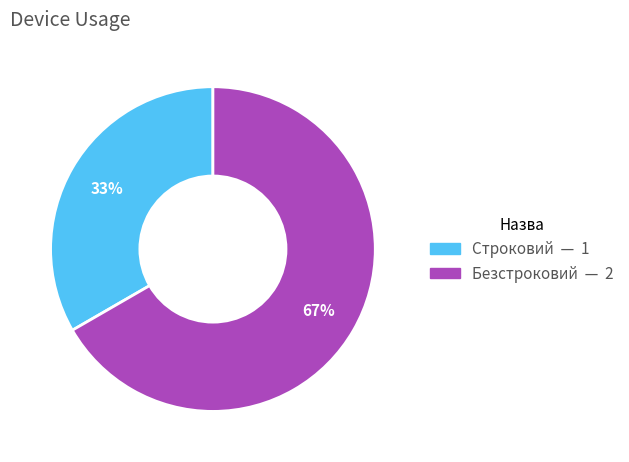

Rank the categories by value from lowest to highest.

Строковий, Безстроковий